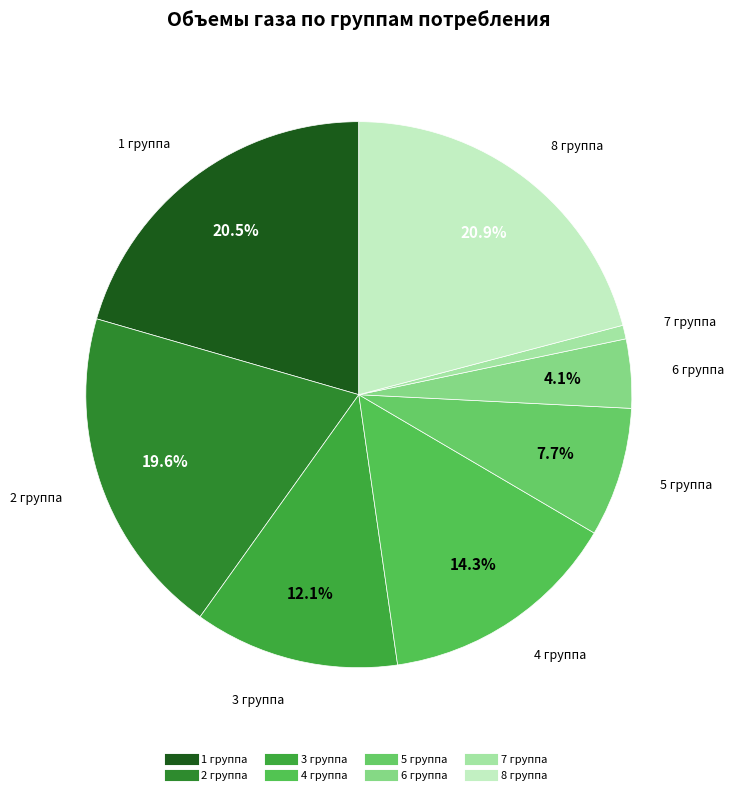

Which category has the smallest portion of the pie?

7 группа